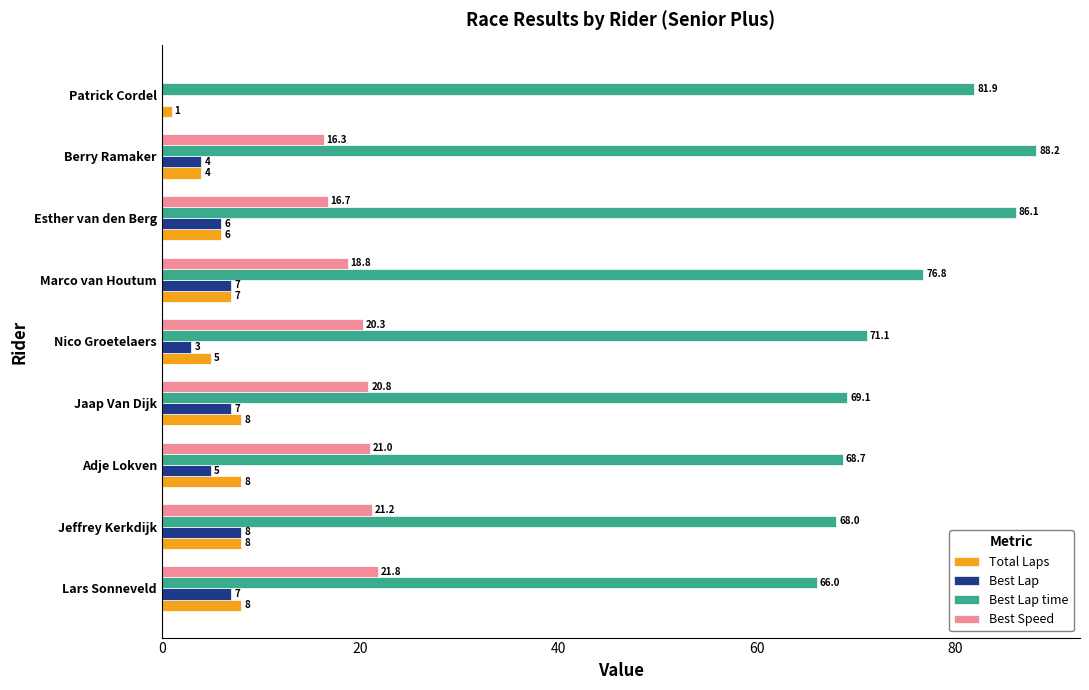

What is the average value of the Total Laps series?

6.1